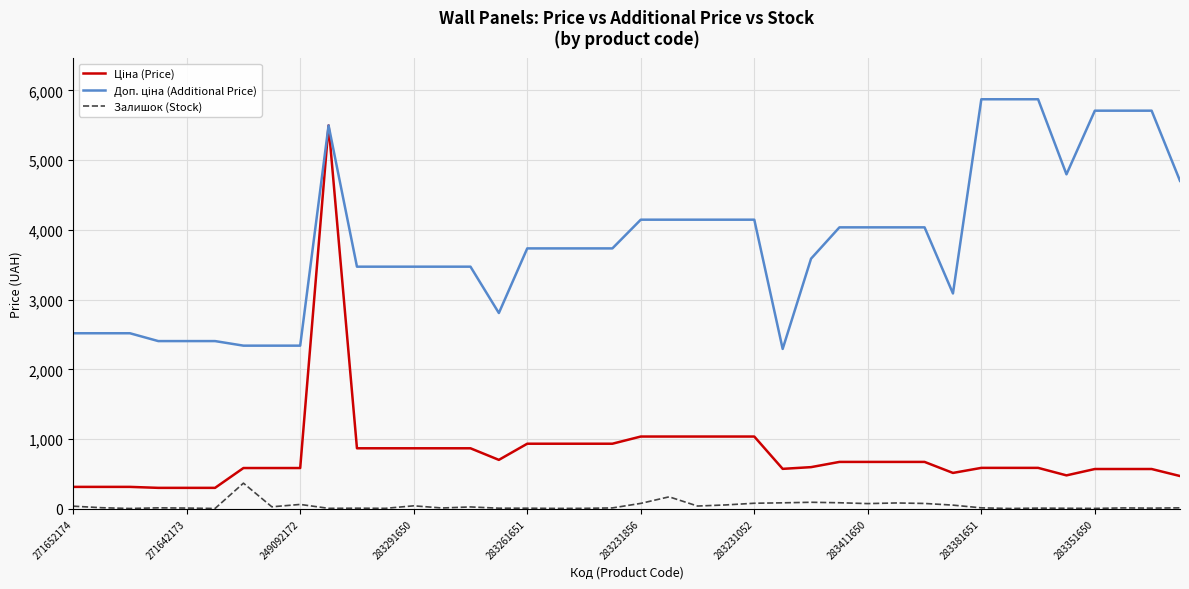

What is the maximum value shown in the chart?

5872.6